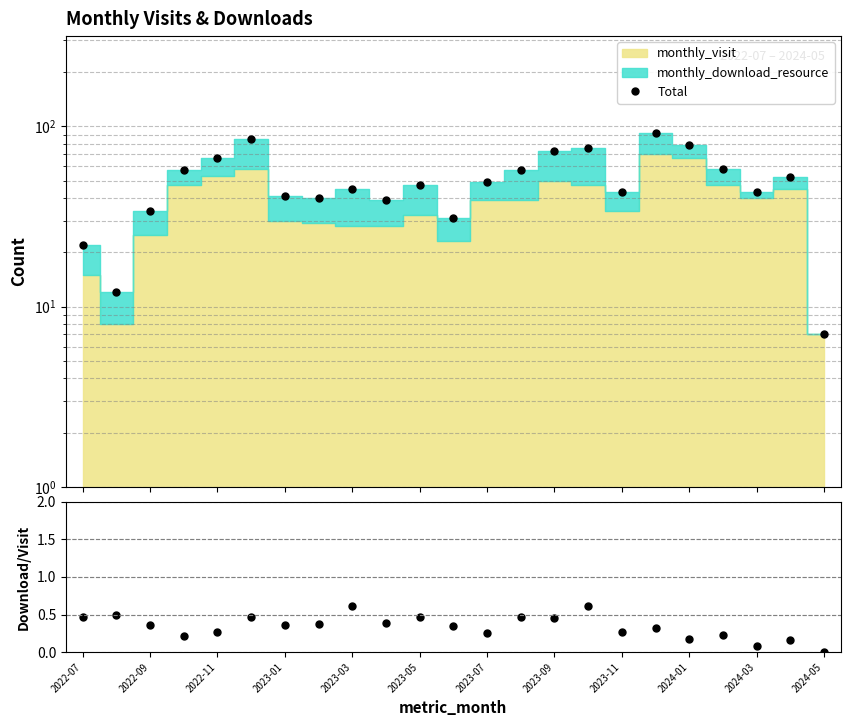

The Download/Visit series shows 0.5 at 2022-07. True or false?

True